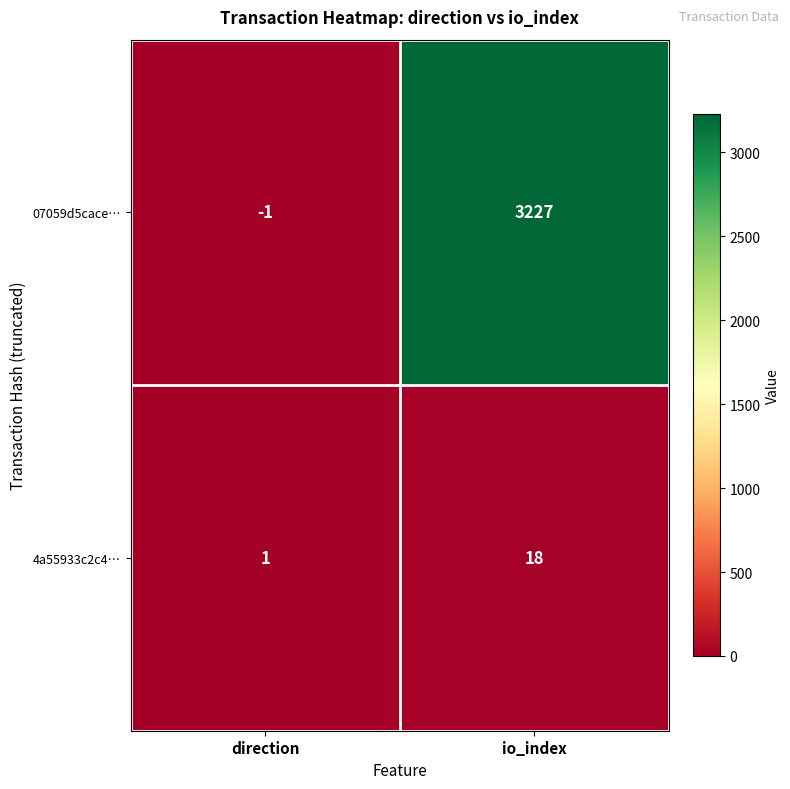

Reading right to left, extract all data points from this chart.

07059d5cace…: 3227	-1
4a55933c2c4…: 18	1